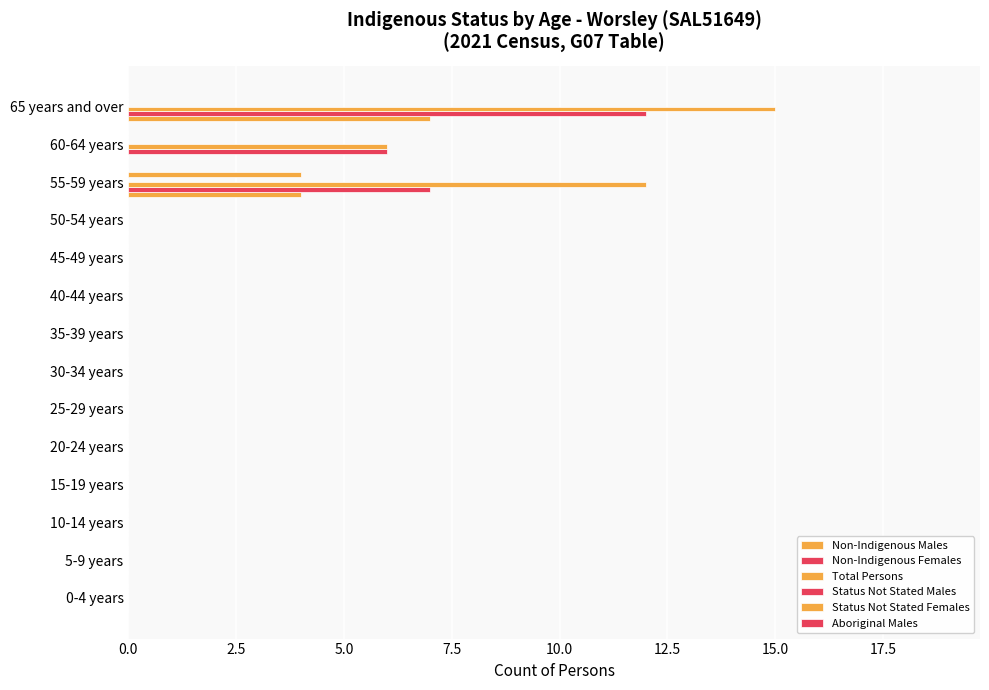

How many categories are shown in the chart?

14